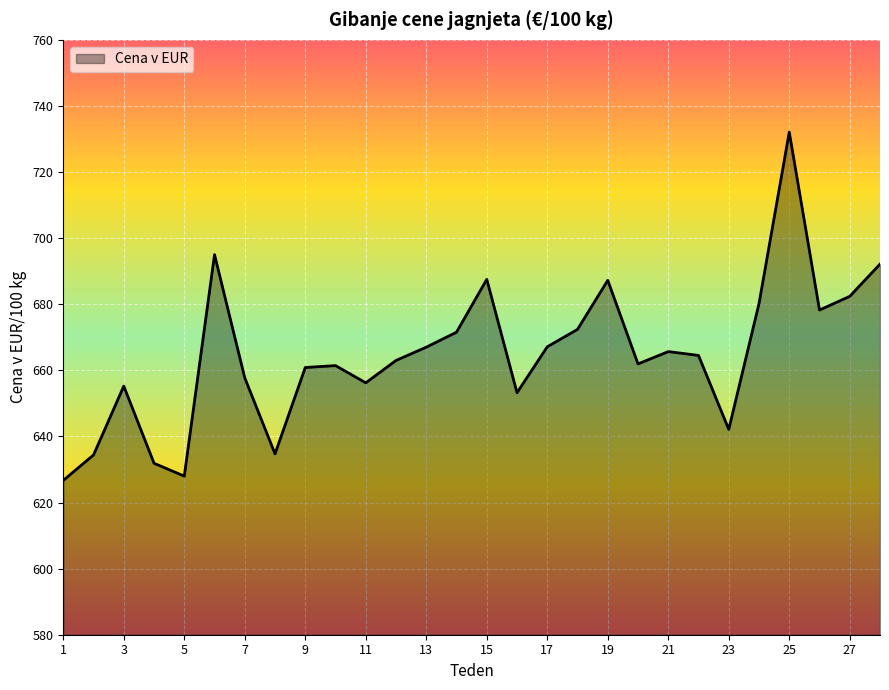

Does the chart display data point markers on the line(s)?

No